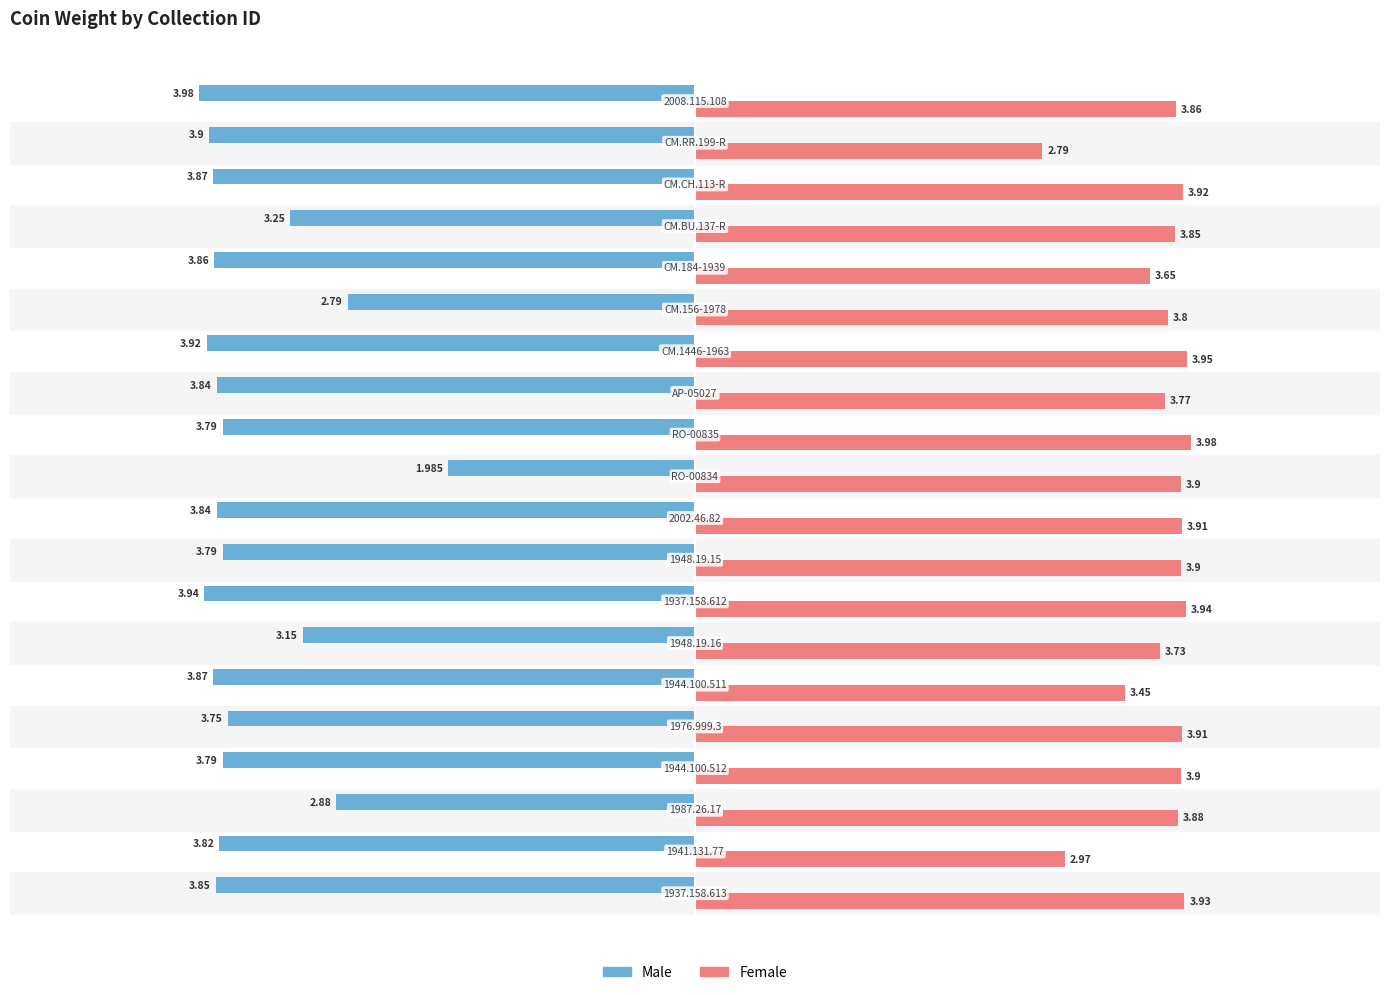

Rank the series by their maximum value, from highest to lowest.

Female, Male